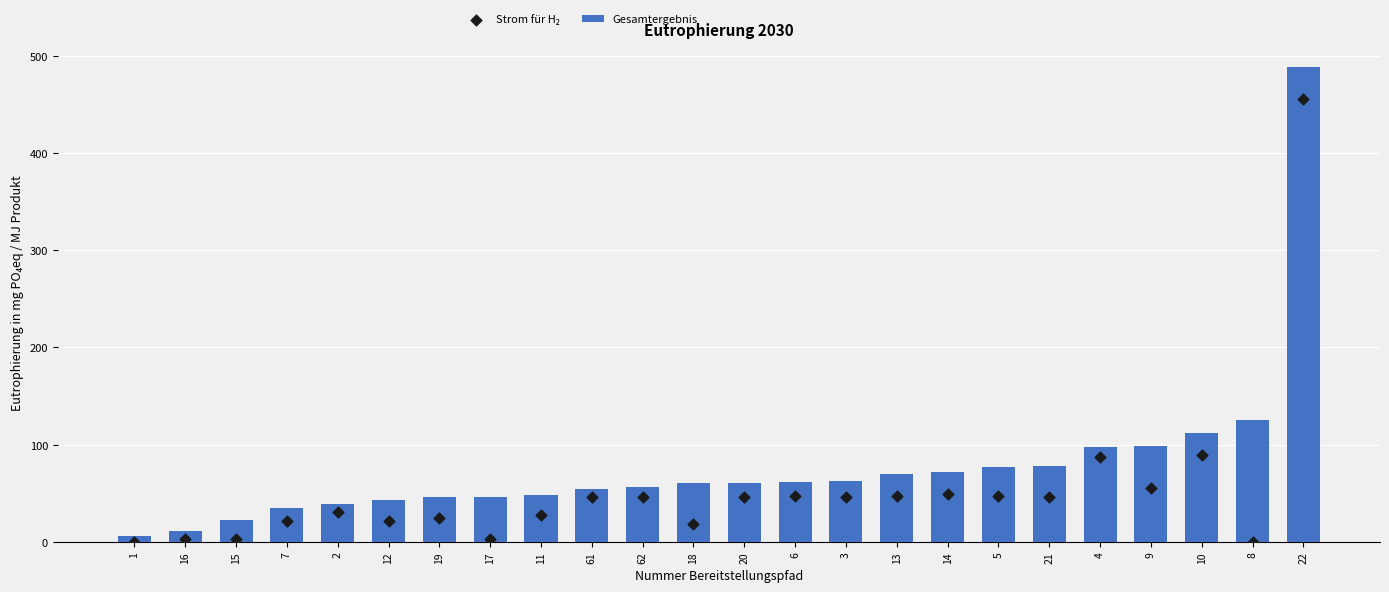

What is the total value across all series at 21?

124.5